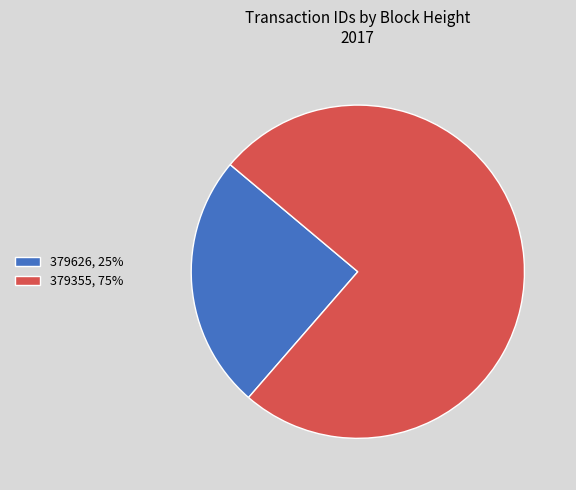

True or false: 379355 accounts for 75% of the total.

True